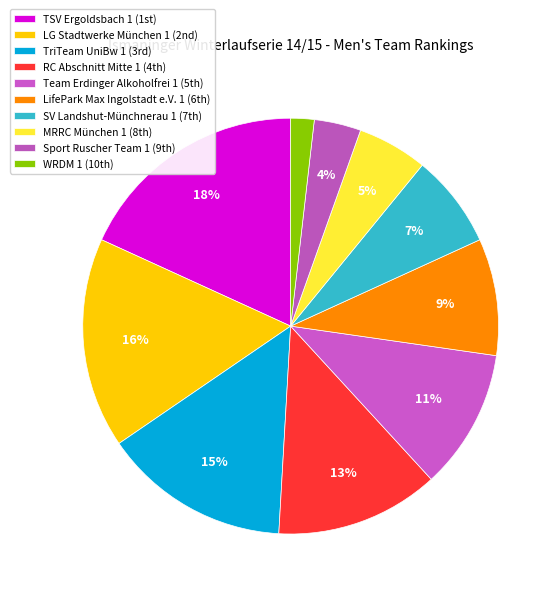

How many slices are in this pie chart?

10